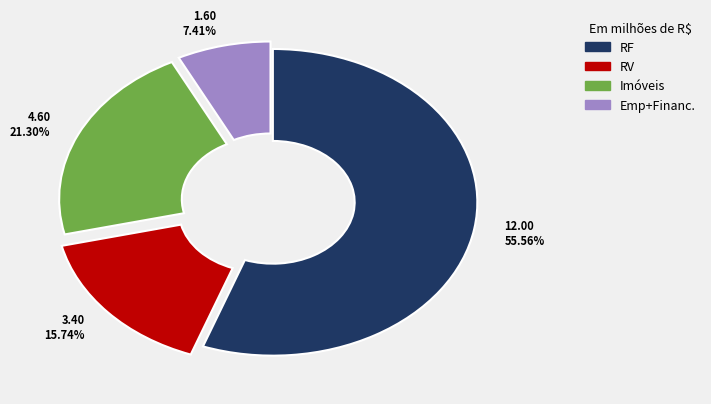

What is the ratio of the value at 12.00 55.56% to the value at 3.40 15.74%?

3.5